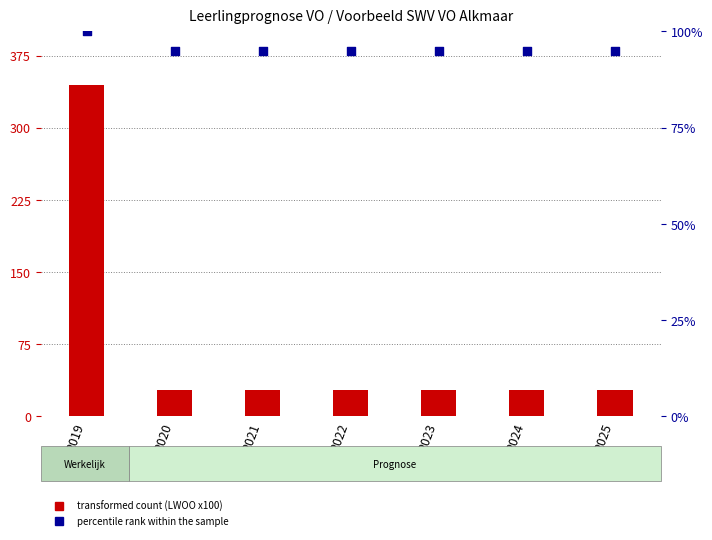

What are all the series names shown in the legend?

transformed count, percentile rank within the sample